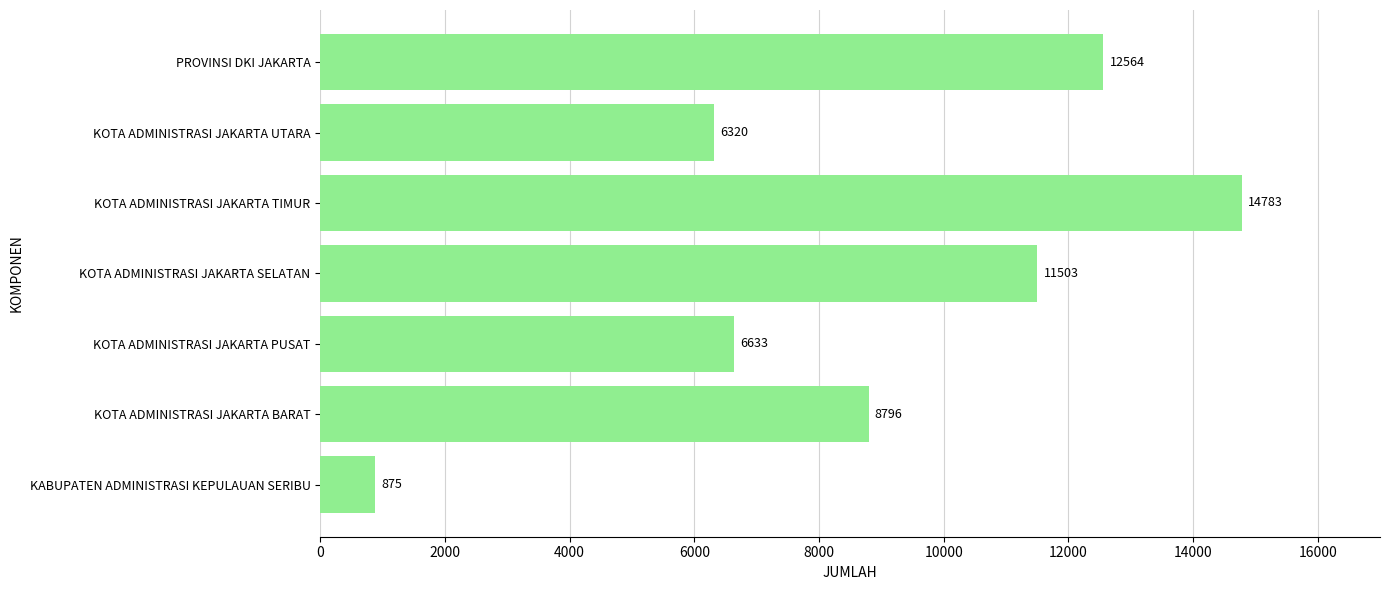

Does the chart contain any negative values?

No